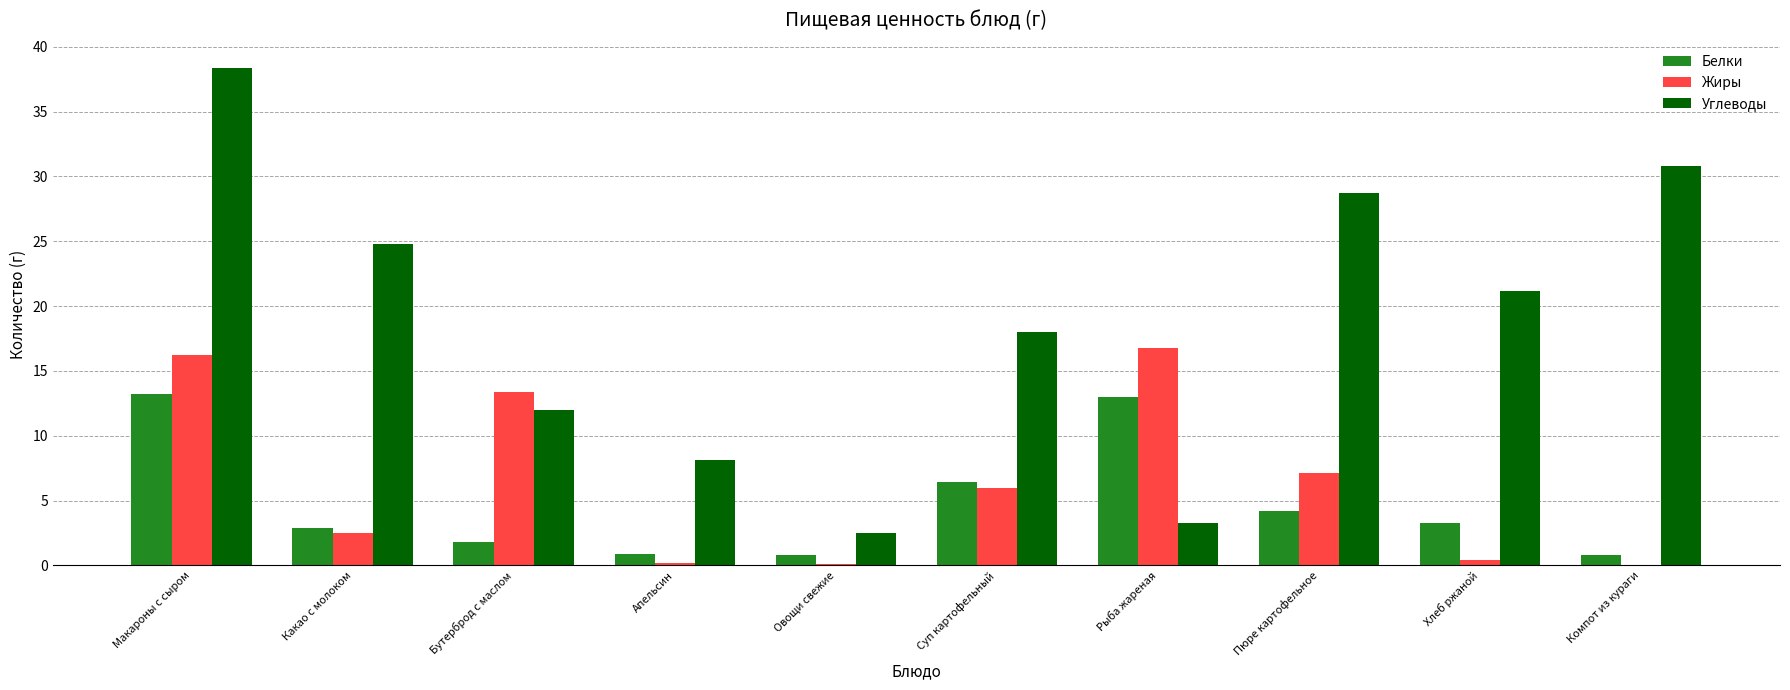

What is the approximate value of Углеводы at Какао с молоком?

24.8